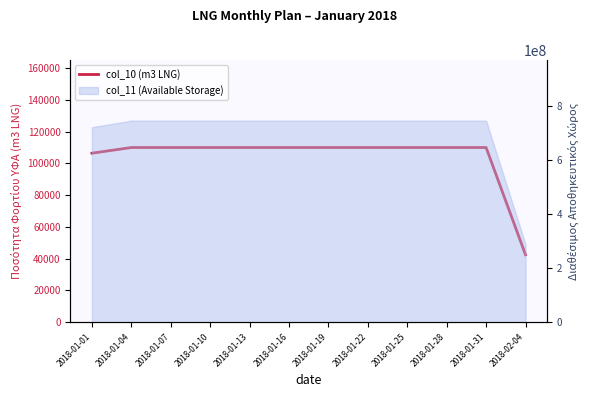

What is the ratio of the value at 2018-01-19 to the value at 2018-01-22?

1.0